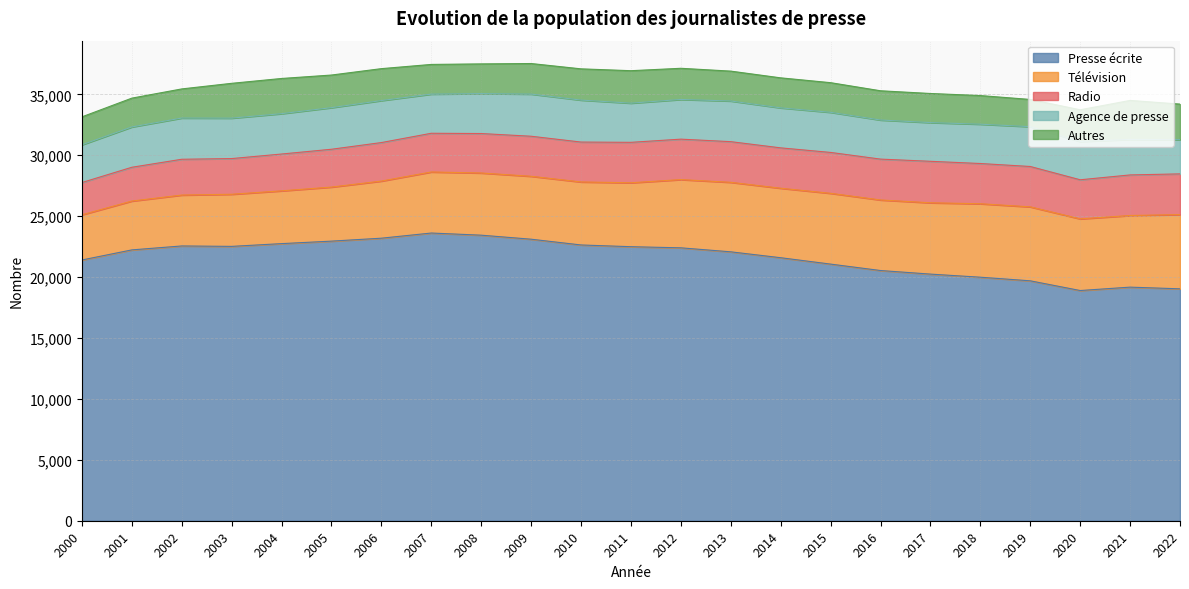

Which series has the widest spread of values?

Presse écrite